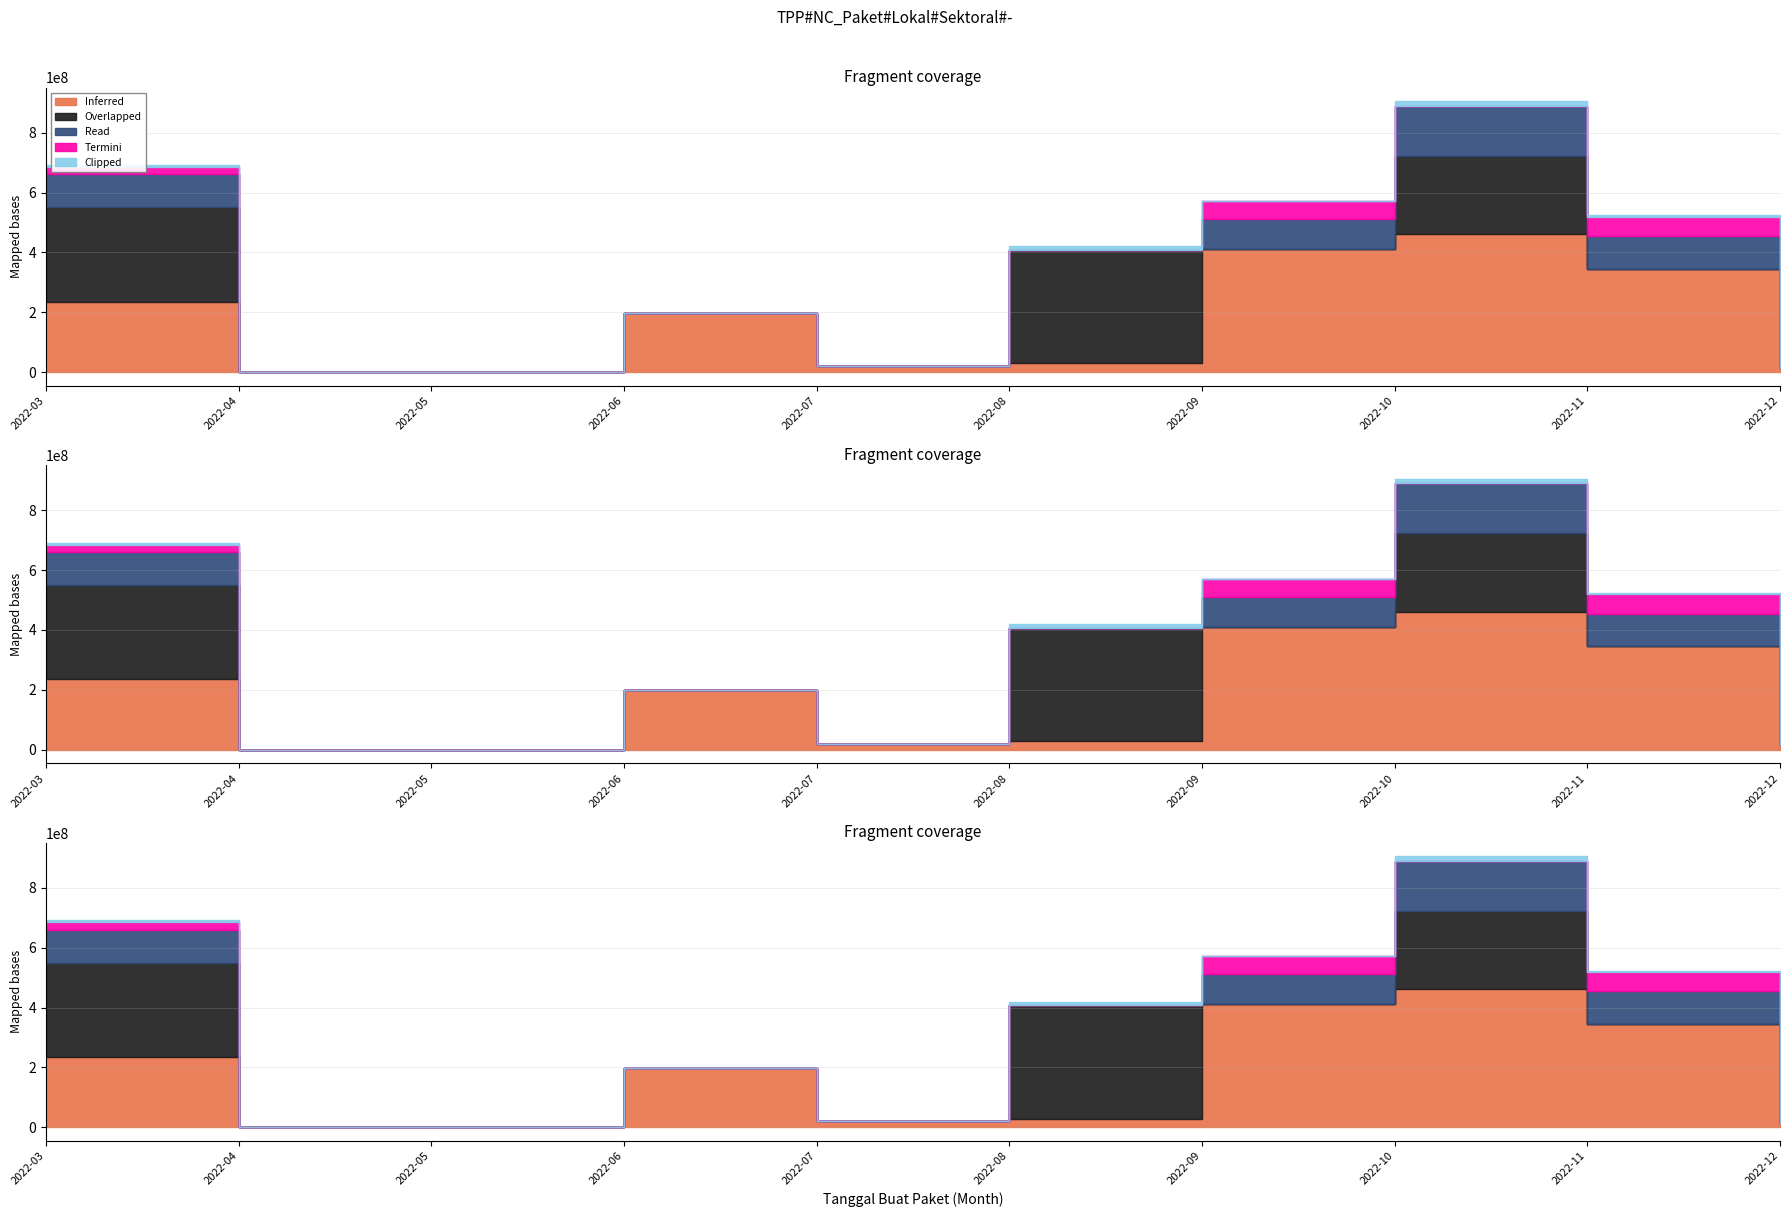

True or false: Termini and Inferred intersect in this chart.

False